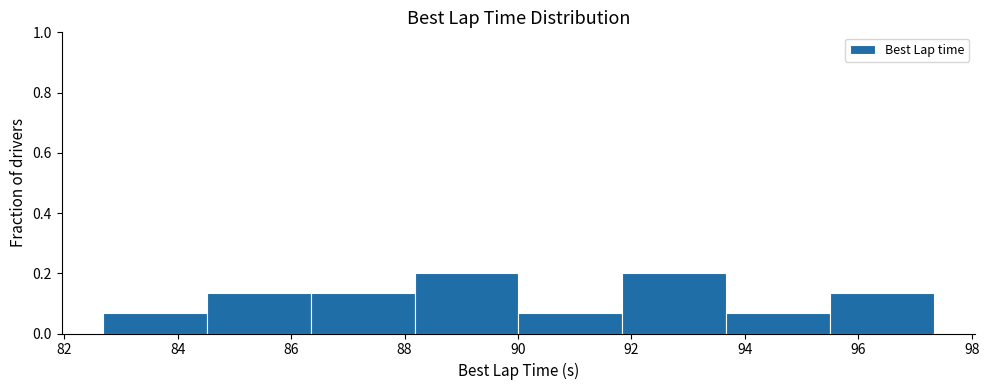

Reading left to right, transcribe this chart: for each bar, give the range it covers on the x-axis and its height. Neither the bar edges nor the heights are printed on the chart, so give them approximately, as read against the axes.

82.6 to 84.6: 0.06
84.6 to 86.4: 0.14
86.4 to 88.2: 0.14
88.2 to 90.0: 0.20
90.0 to 91.8: 0.06
91.8 to 93.6: 0.20
93.6 to 95.6: 0.06
95.6 to 97.4: 0.14